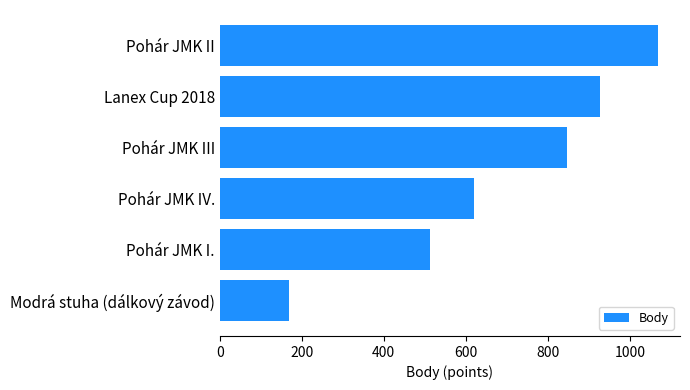

What is the difference between the maximum and minimum values?

901